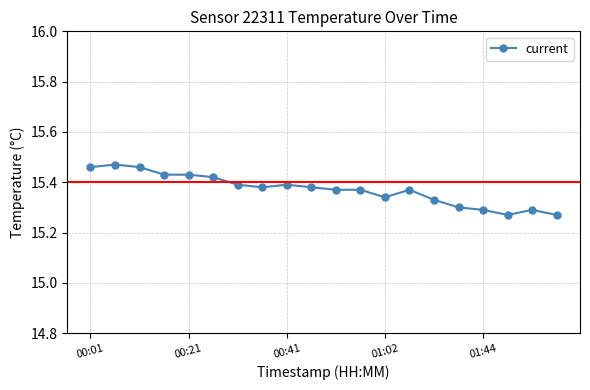

Count the number of data series in this chart.

1